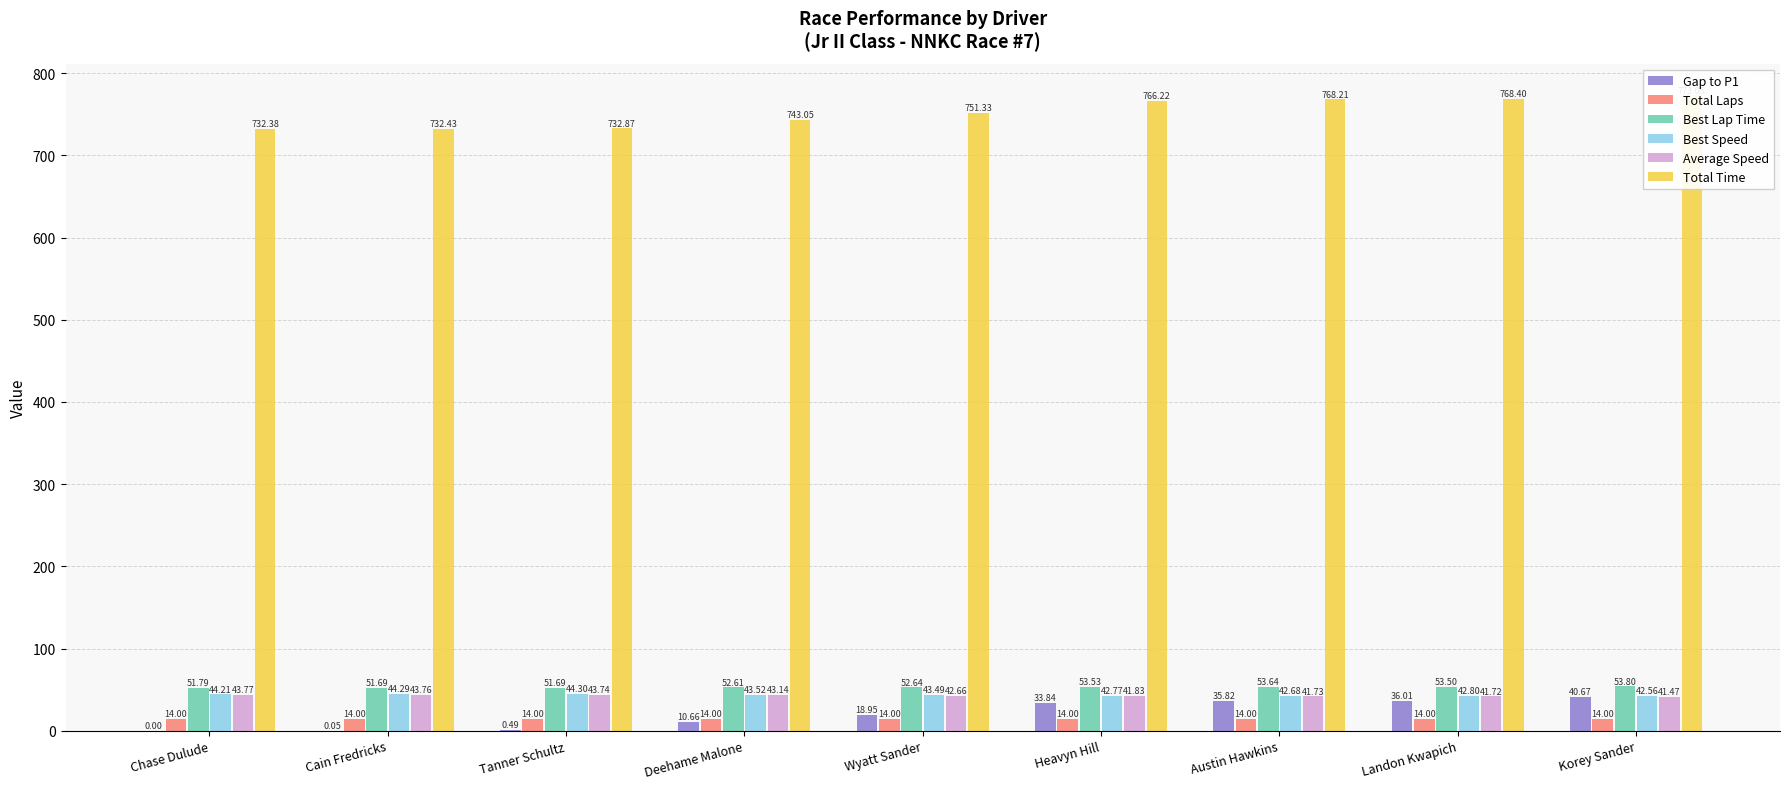

What is the label of the 5th bar from the right?

Wyatt Sander